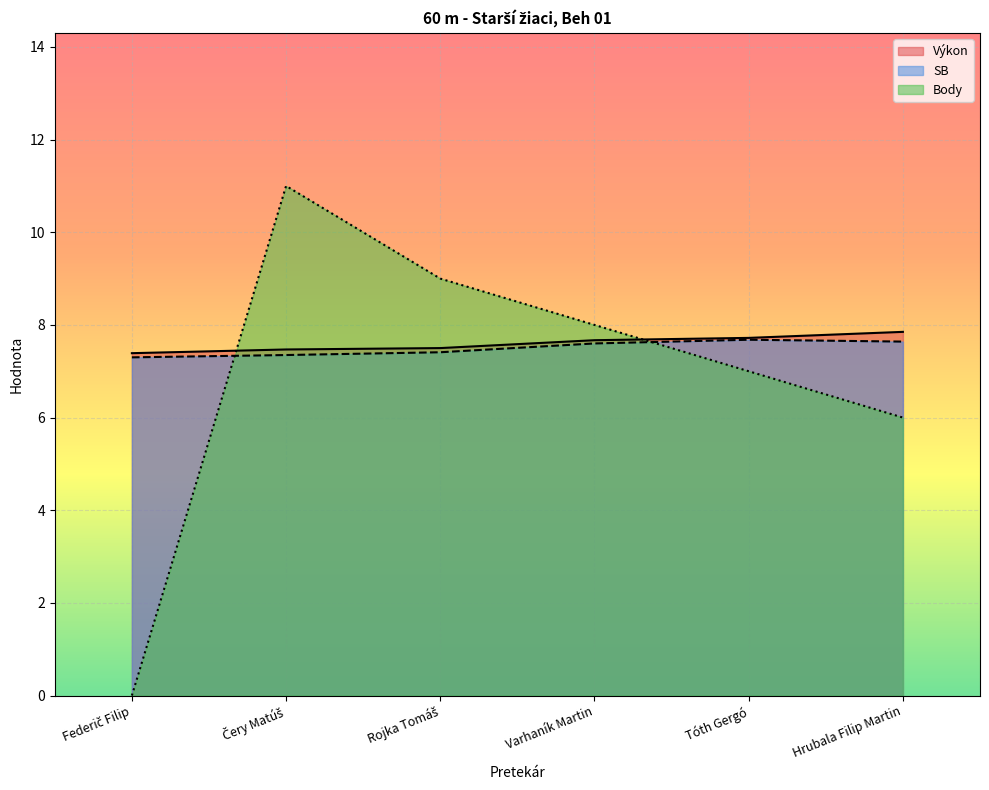

At how many categories does at least one series exceed 8?

2